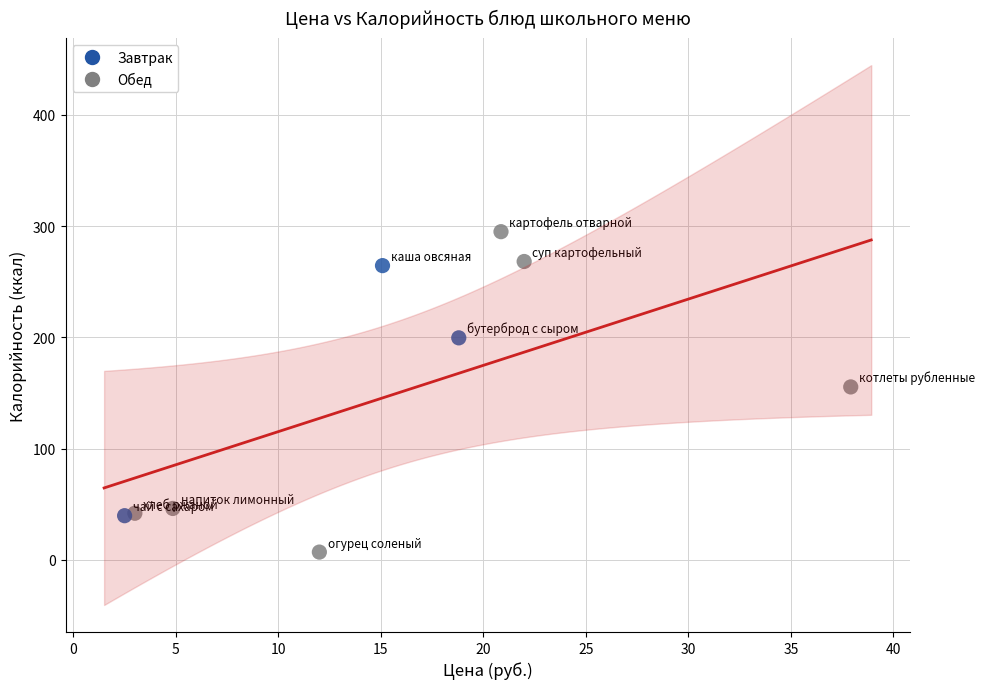

Which series reaches the maximum Y coordinate?

Обед